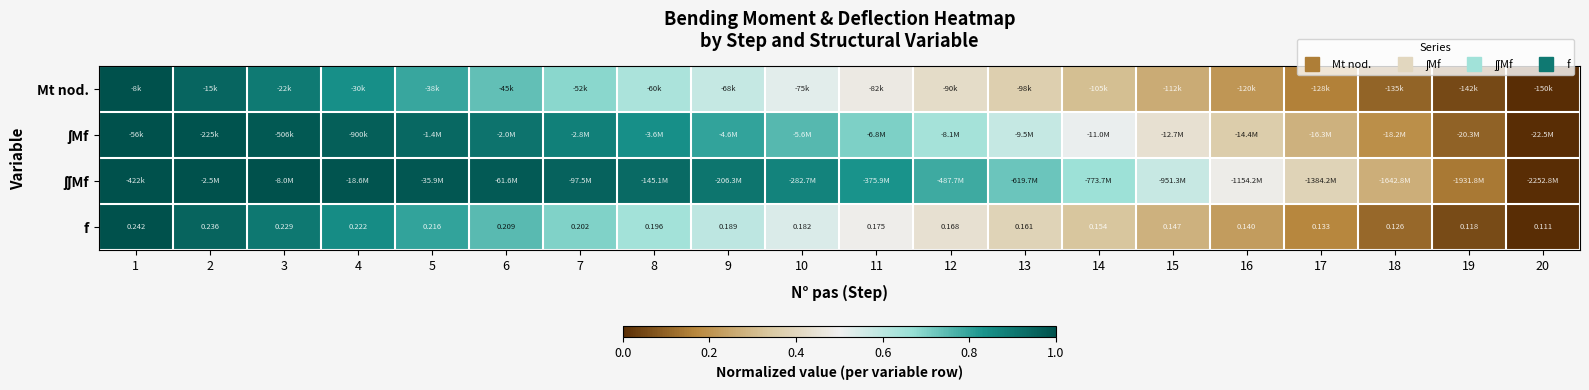

Where is ʃMf nearest to the value 0?

20